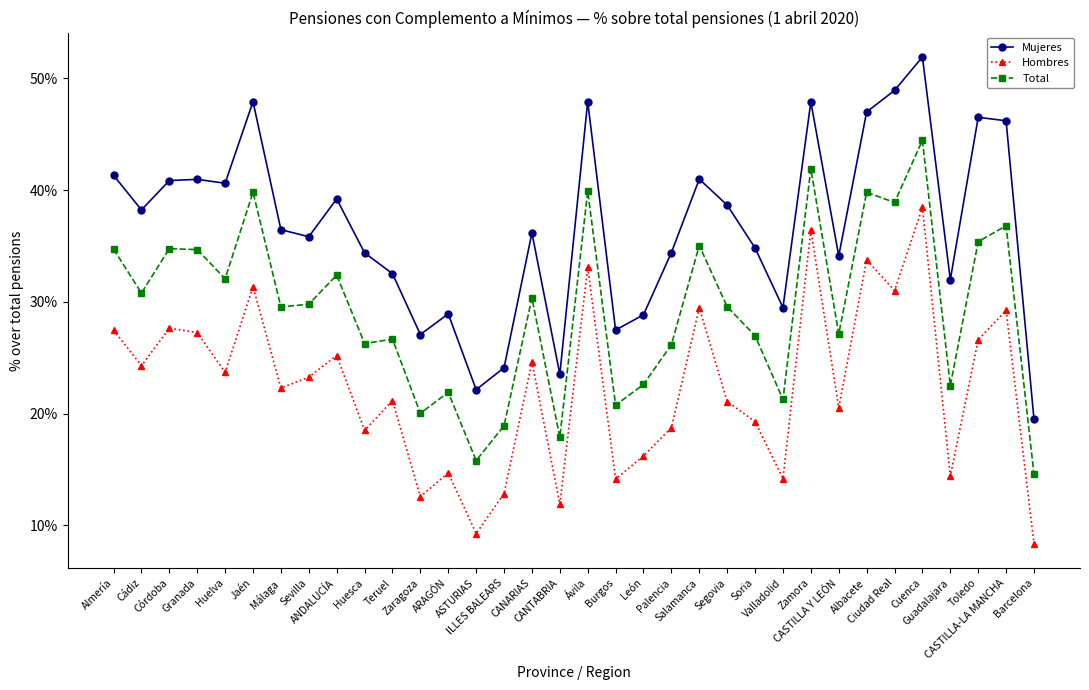

List the series in order of their peak value, highest first.

Mujeres, Total, Hombres